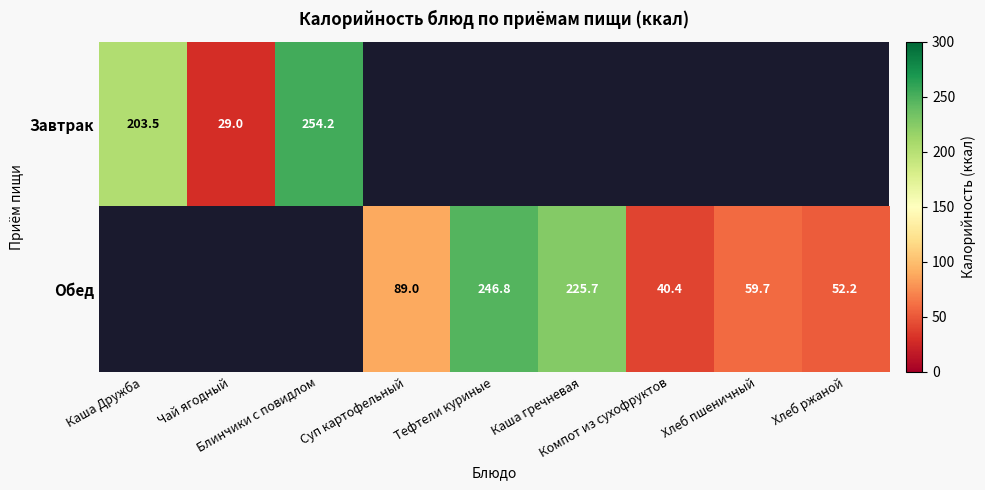

Which series has the largest range (max minus min)?

Завтрак